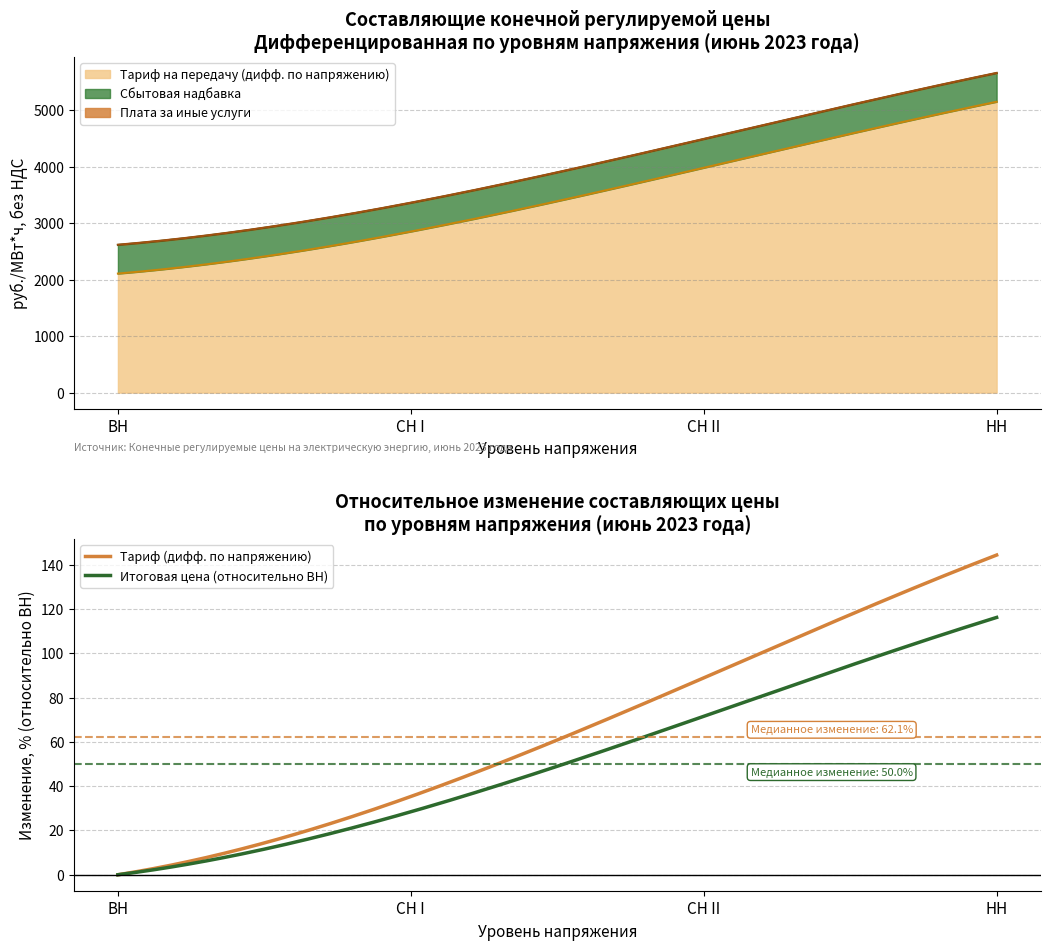

What is the lowest value of the Тариф на передачу (дифф. по напряжению) series?

2107.2